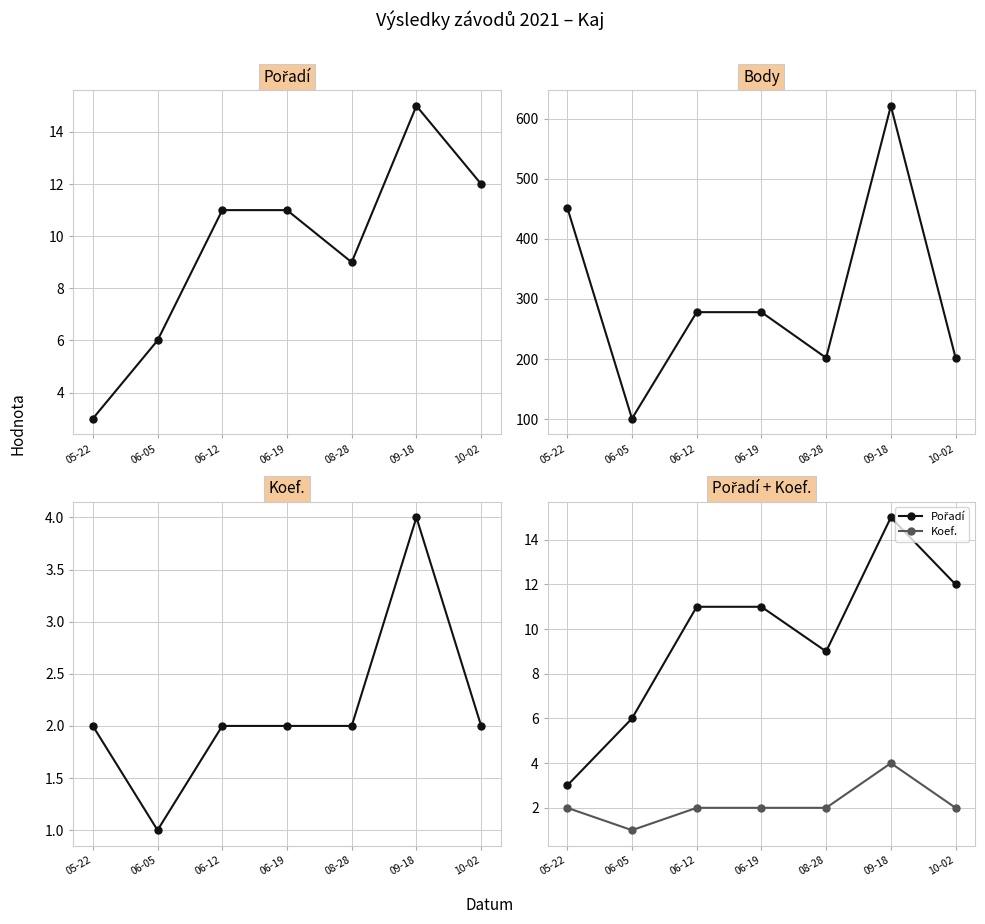

What is the value of the Body point at the 6th from the left?

621